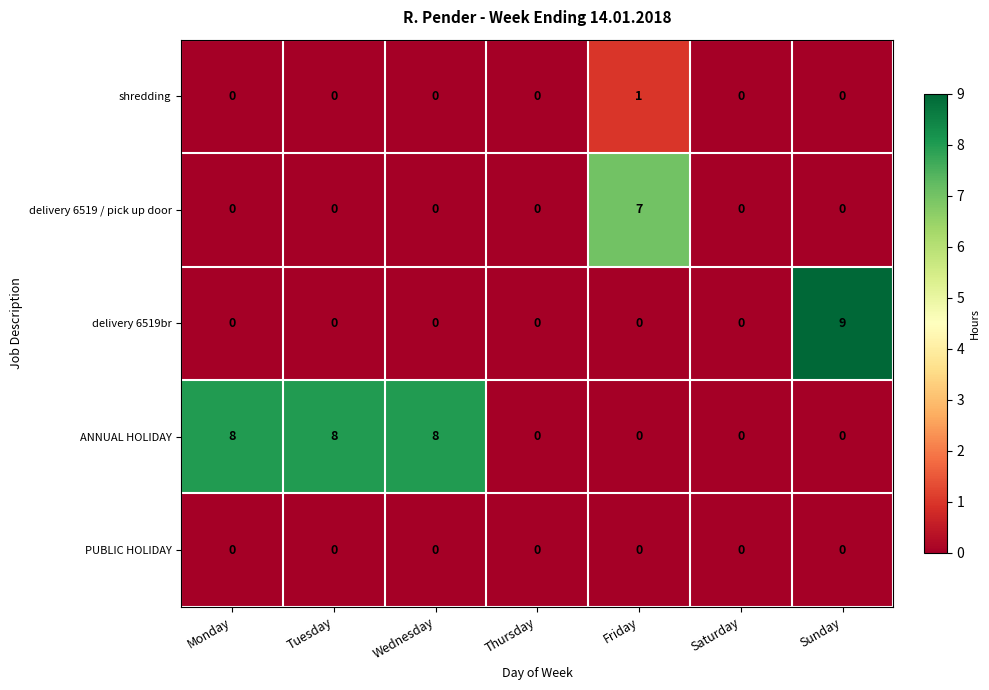

How many series are shown in this chart?

5